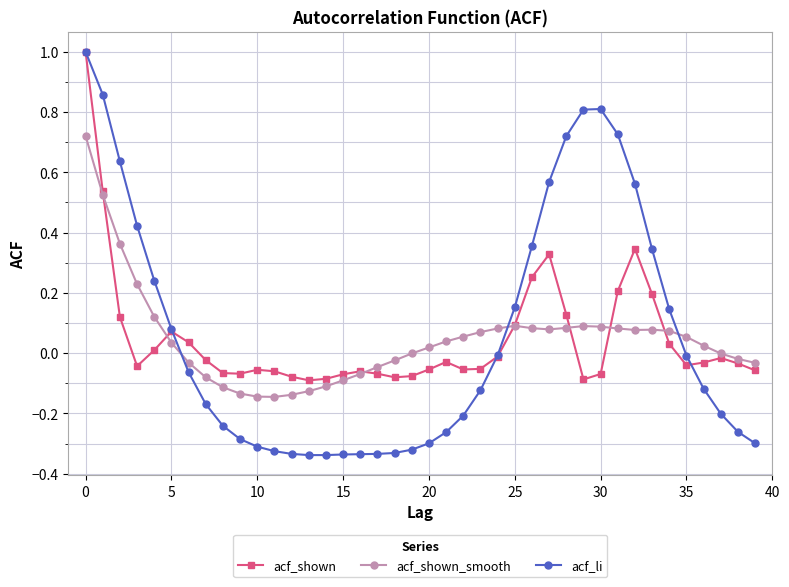

Which series has the largest range (max minus min)?

acf_li